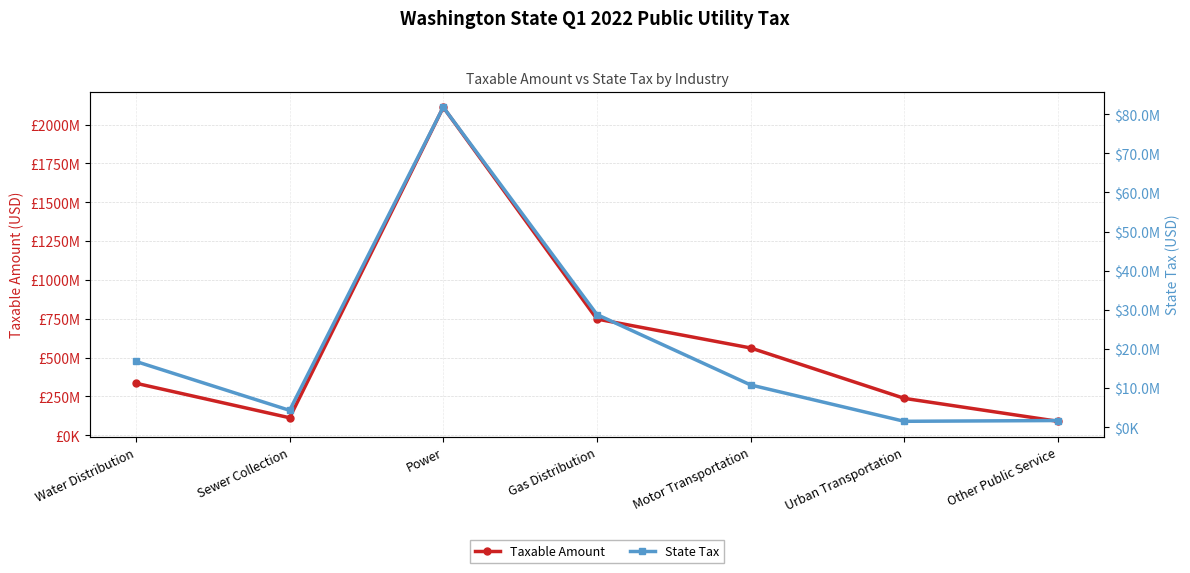

What is the value of the Taxable Amount point at the 5th from the left?

561713475